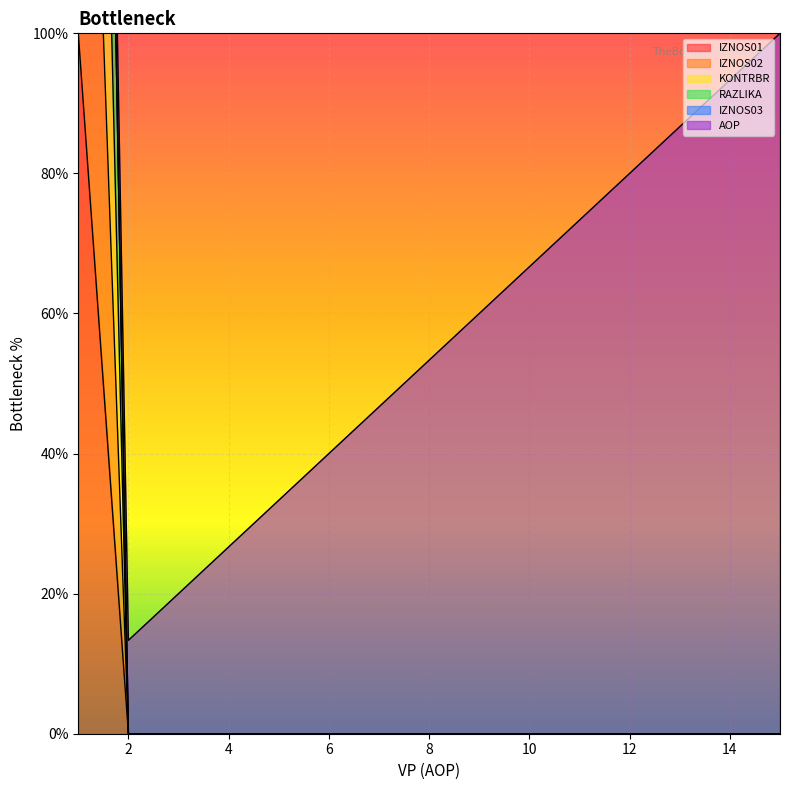

True or false: IZNOS01 and KONTRBR cross at least once.

False